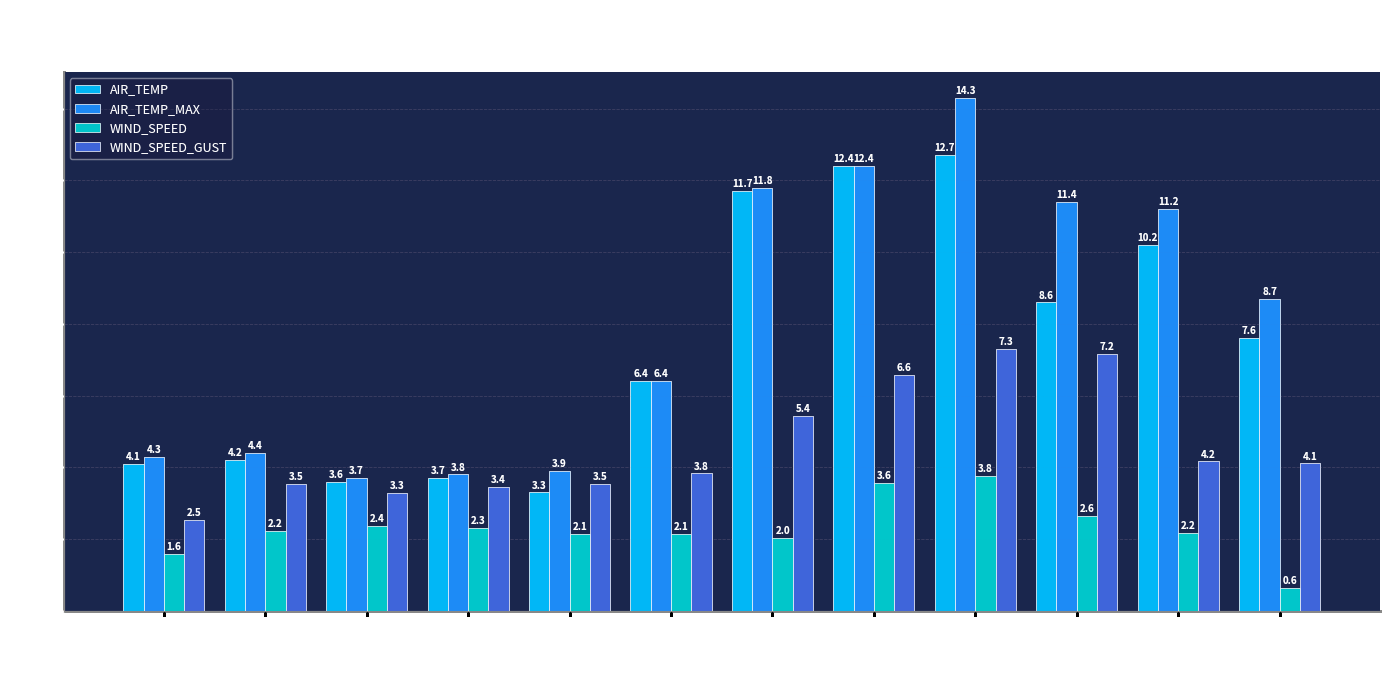

List the series in order of their peak value, lowest first.

WIND_SPEED, WIND_SPEED_GUST, AIR_TEMP, AIR_TEMP_MAX